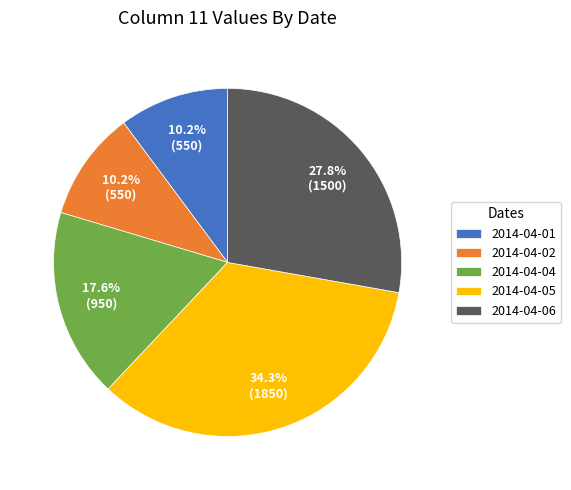

What is the ratio of the value at 2014-04-06 to the value at 2014-04-01?

2.7